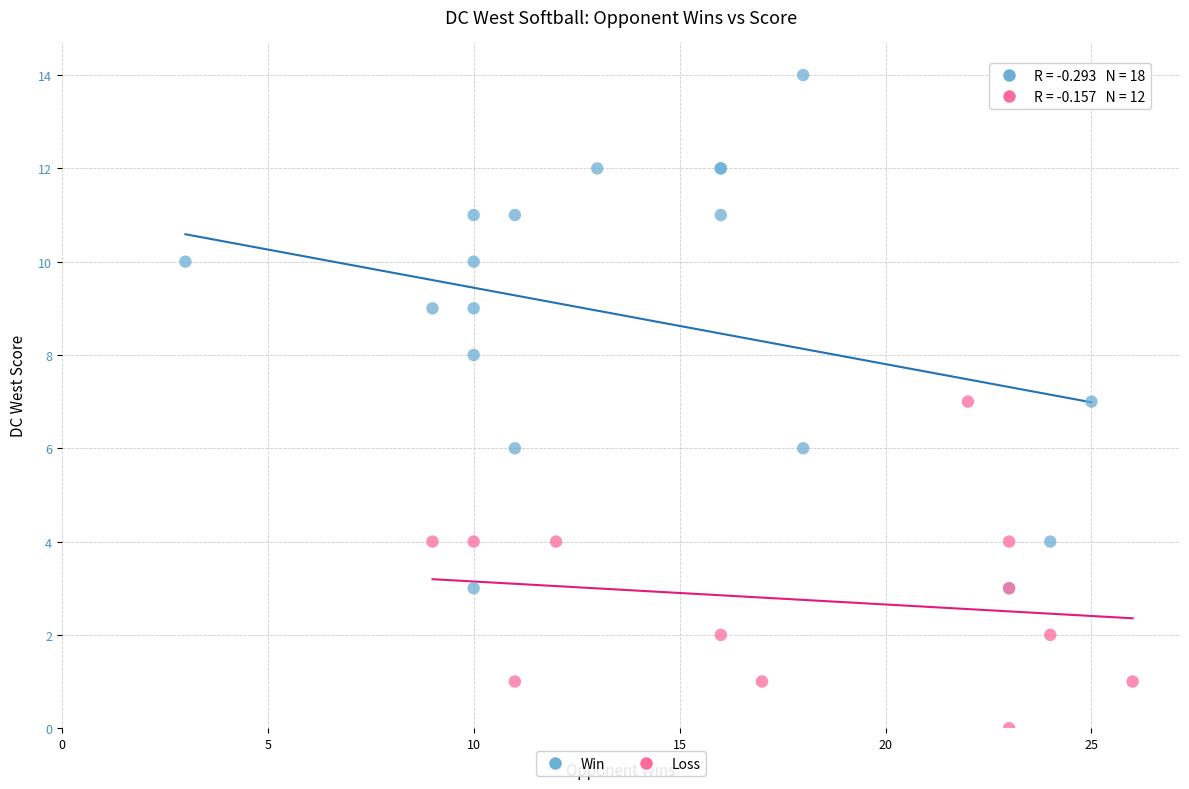

Which series reaches the minimum Y coordinate?

Loss